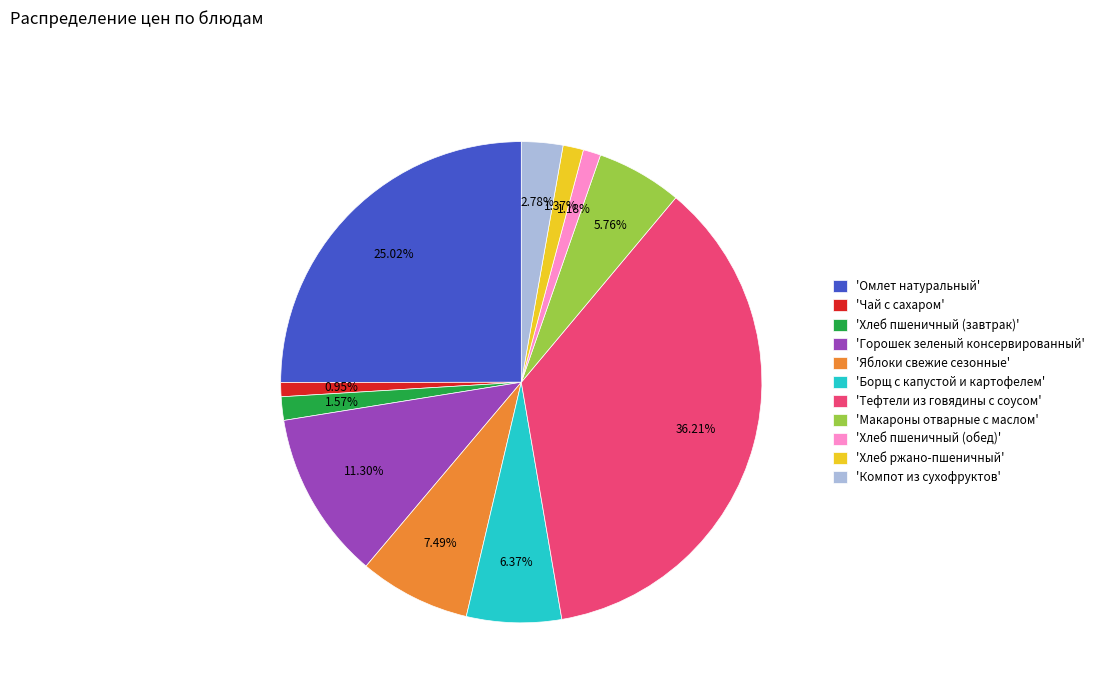

Approximately how many times larger is the value at 'Компот из сухофруктов' compared to 'Макароны отварные с маслом'?

0.5